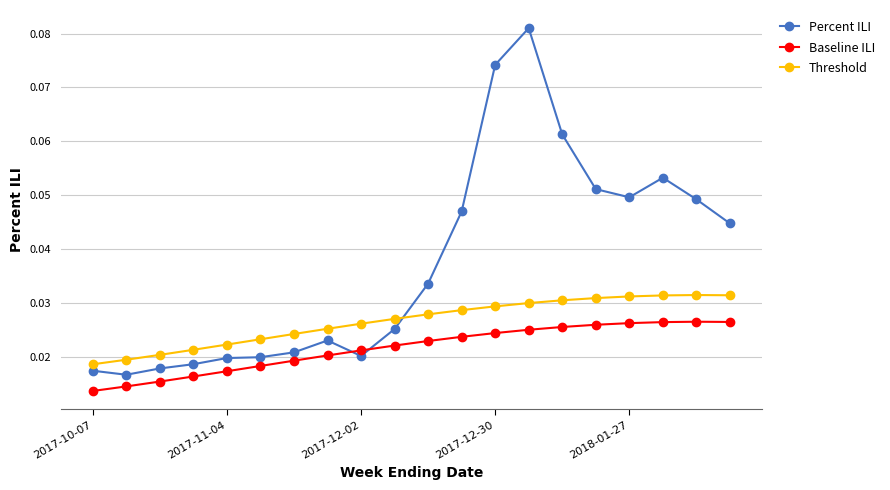

True or false: Threshold and Baseline ILI cross at least once.

False